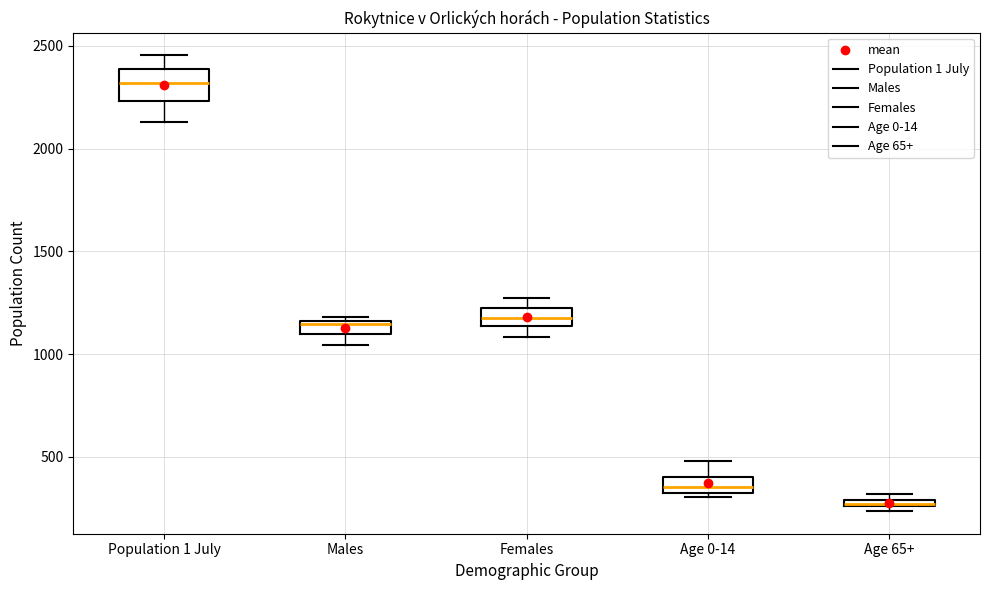

Where is the upper edge of the box for Population 1 July on the y-axis? The values are not printed on the chart, so give them approximately, as read against the axis.

2400